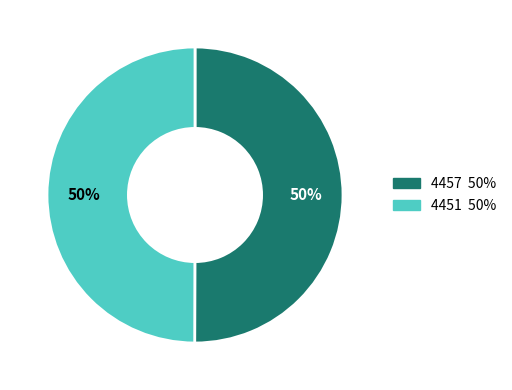

What percentage is the 4457 slice, to the nearest percent?

50%